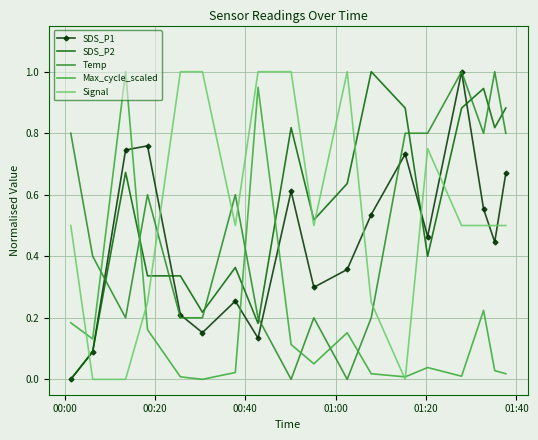

How many interior local valleys does the SDS_P1 series have?

5